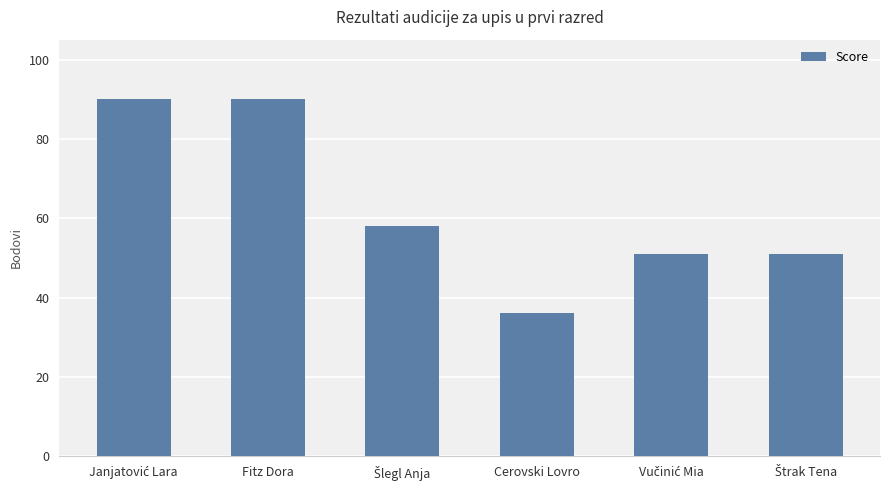

What is the difference between the second highest and minimum values?

54